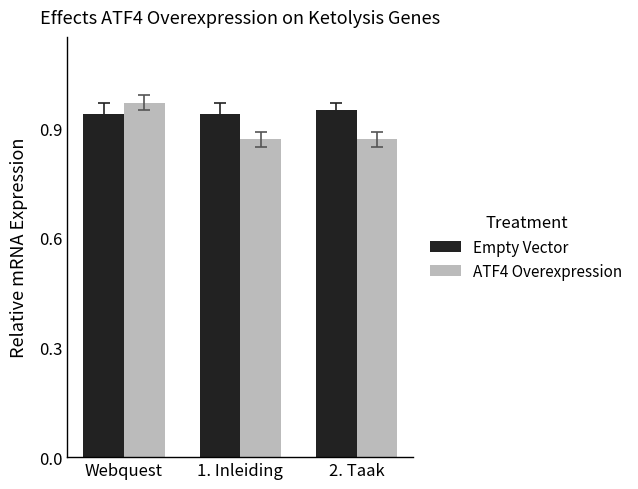

How many series are shown in this chart?

2